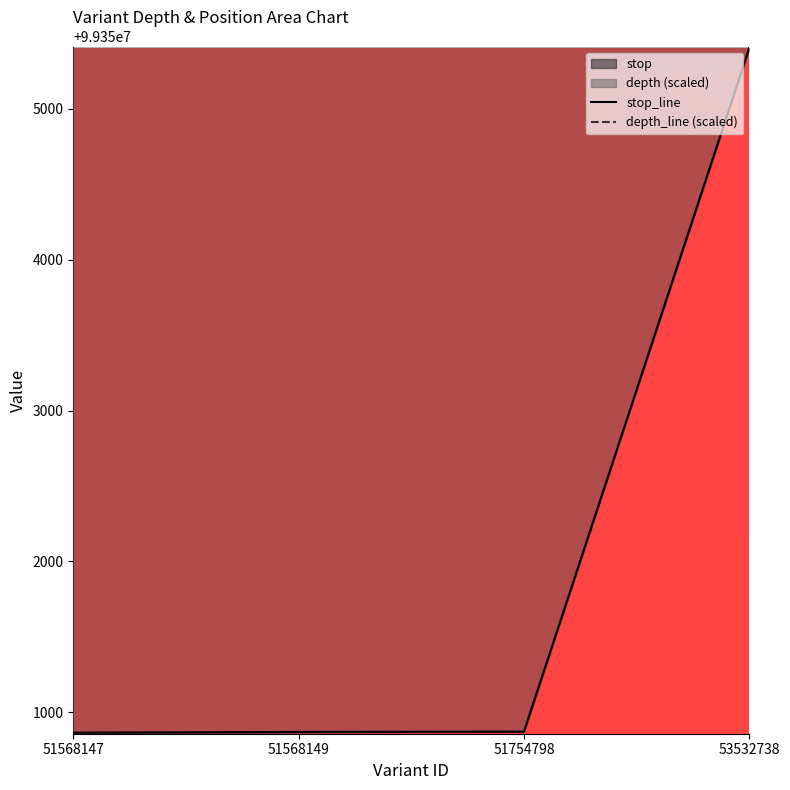

How many data points in start are above 99350872?

1